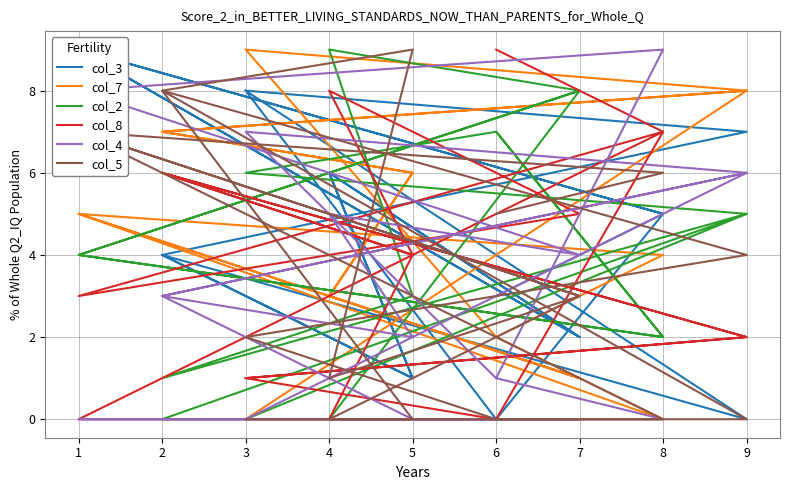

True or false: col_8 has a value of 1 at 3.

False